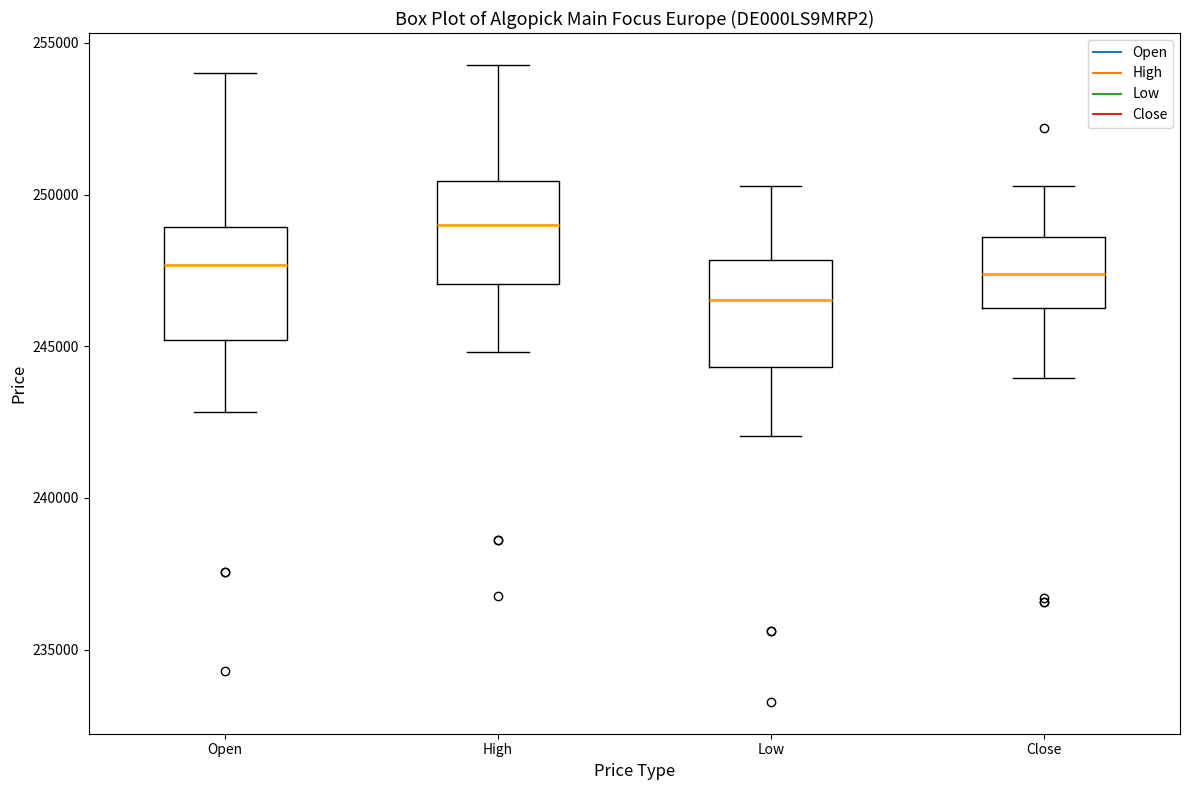

Where is the lower edge of the box for Low on the y-axis? The values are not printed on the chart, so give them approximately, as read against the axis.

244500